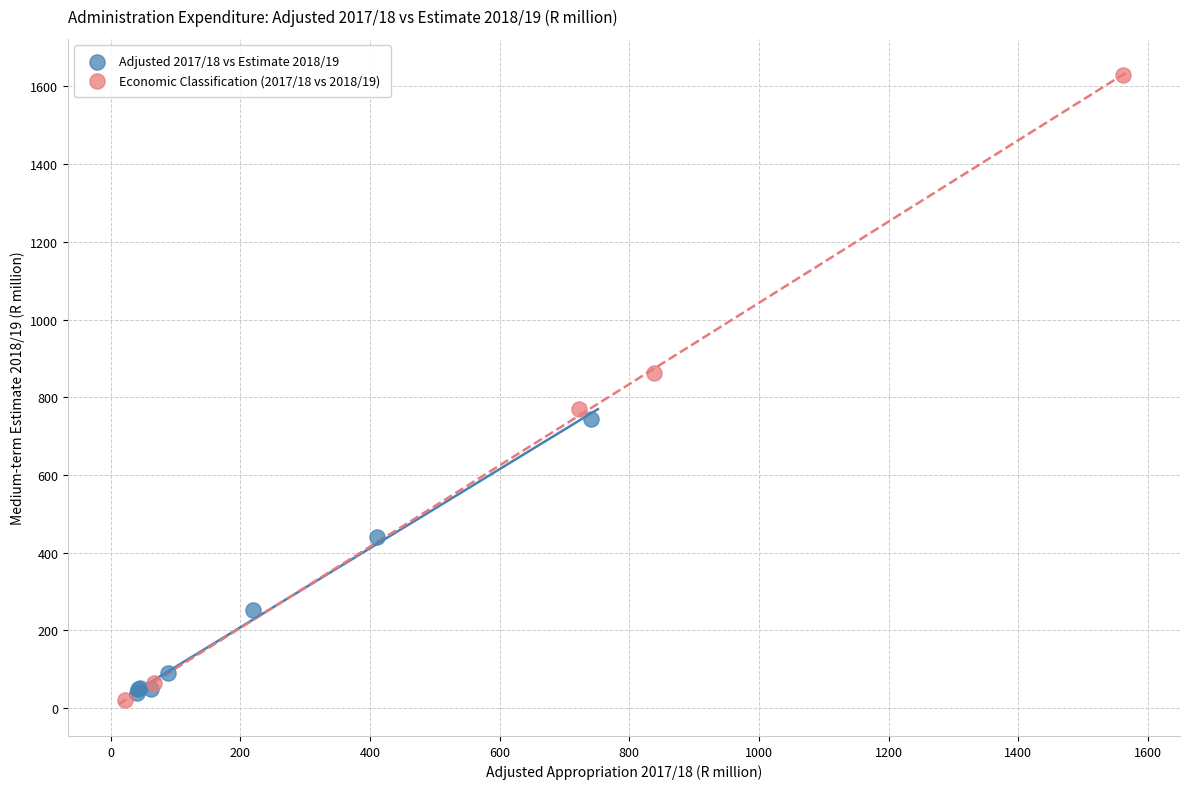

Which series reaches the maximum Y coordinate?

Economic Classification (2017/18 vs 2018/19)